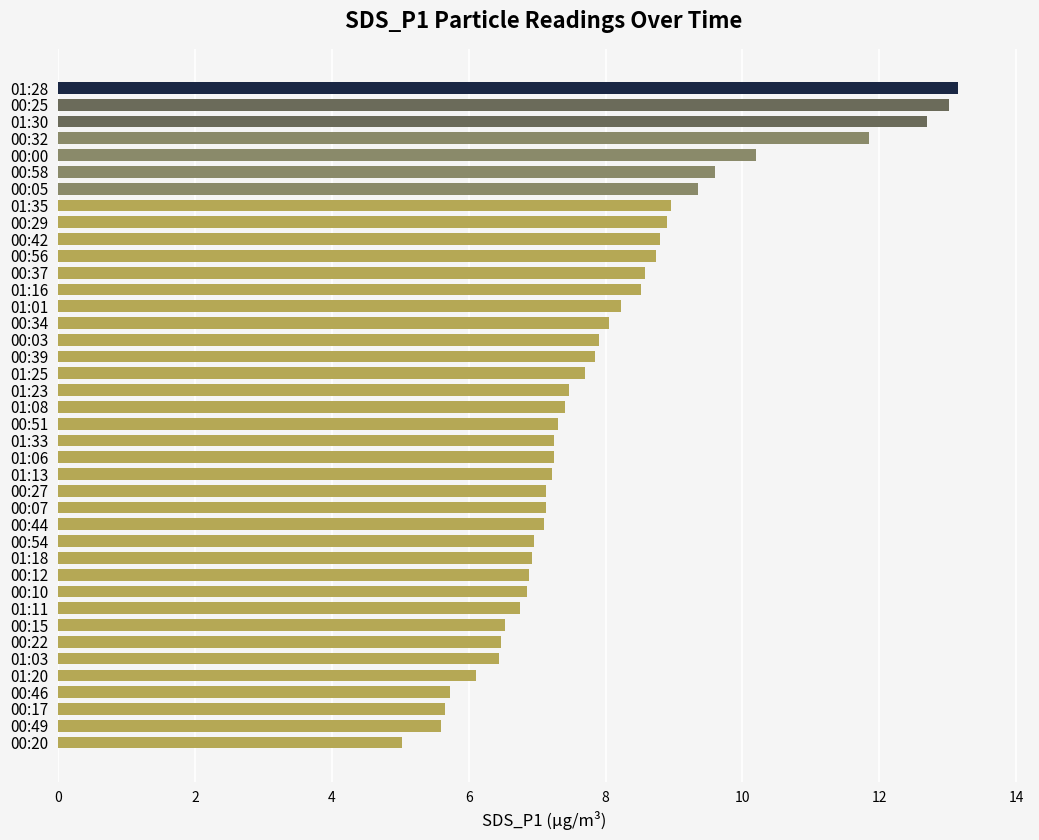

True or false: the data shows 7.5 at 01:23.

True